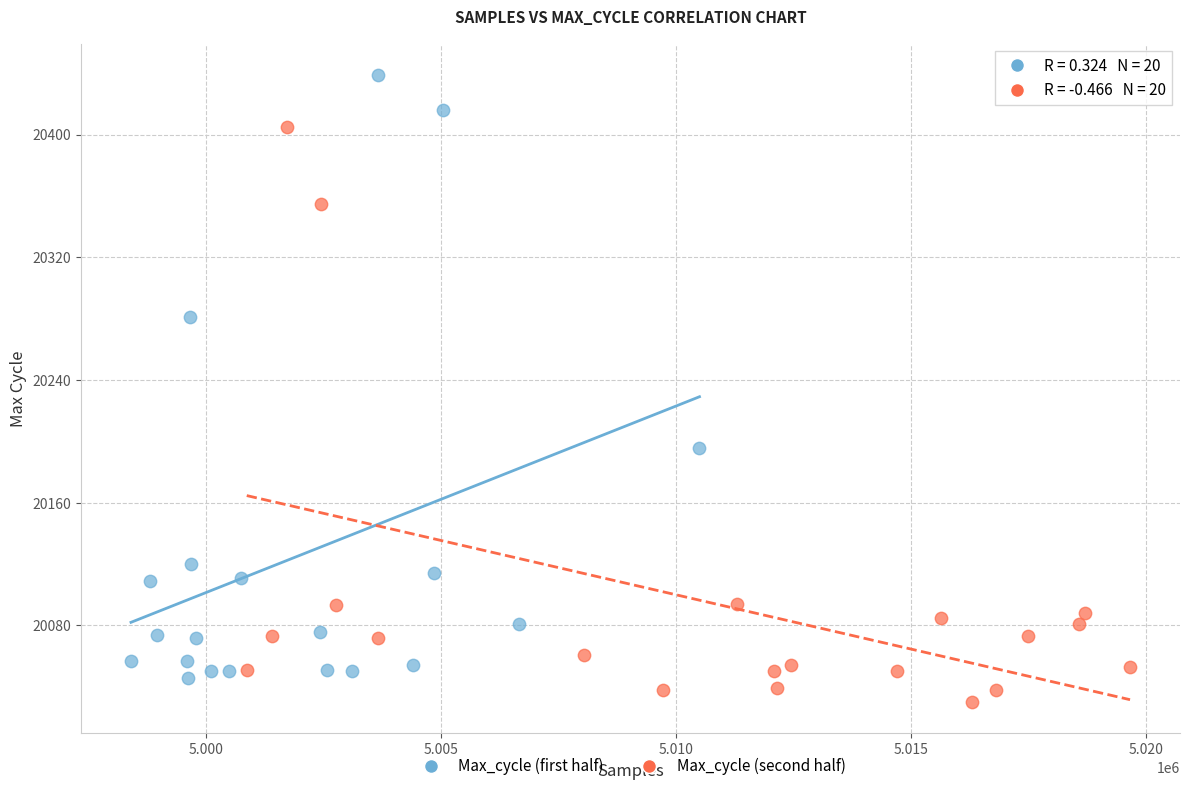

Which series reaches the maximum Y coordinate?

Max_cycle (first half)